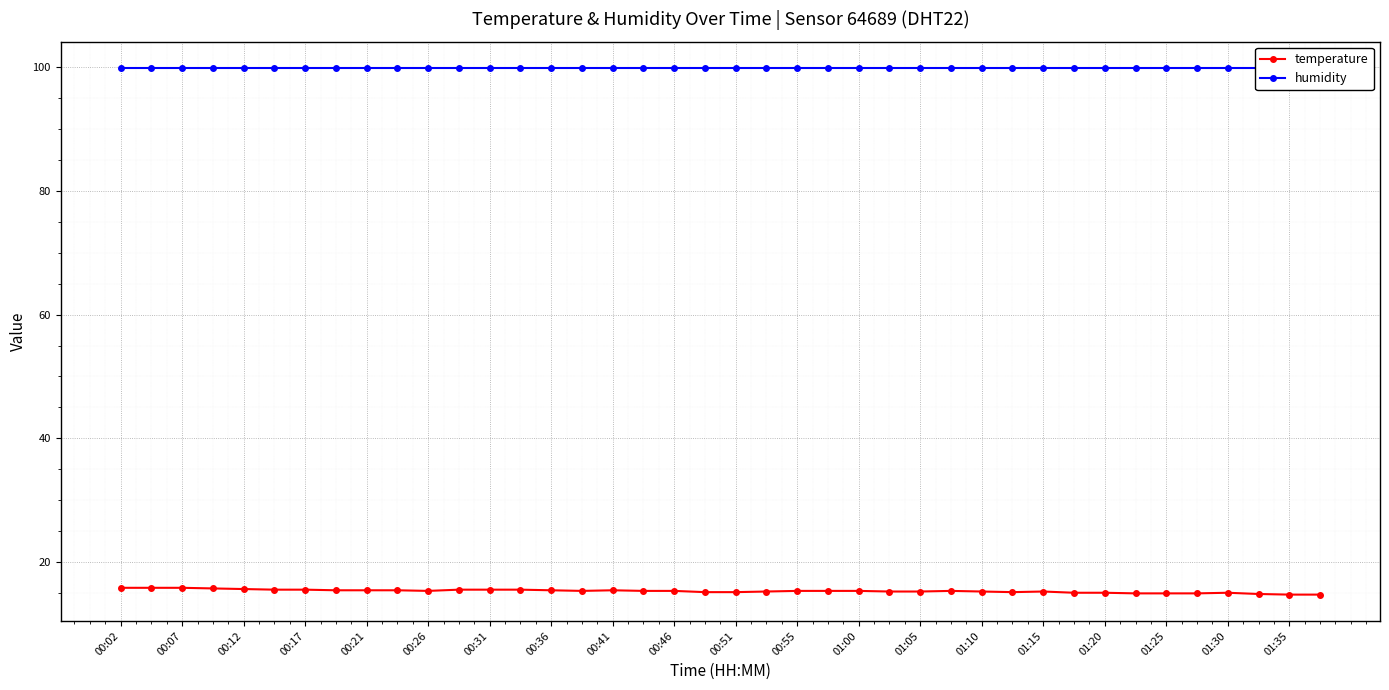

Reading right to left, list all the values displayed in this chart.

temperature: 14.7	14.7	14.8	15.0	14.9	14.9	14.9	15.0	15.0	15.2	15.1	15.2	15.3	15.2	15.2	15.3	15.3	15.3	15.2	15.1	15.1	15.3	15.3	15.4	15.3	15.4	15.5	15.5	15.5	15.3	15.4	15.4	15.4	15.5	15.5	15.6	15.7	15.8	15.8	15.8
humidity: 99.9	99.9	99.9	99.9	99.9	99.9	99.9	99.9	99.9	99.9	99.9	99.9	99.9	99.9	99.9	99.9	99.9	99.9	99.9	99.9	99.9	99.9	99.9	99.9	99.9	99.9	99.9	99.9	99.9	99.9	99.9	99.9	99.9	99.9	99.9	99.9	99.9	99.9	99.9	99.9